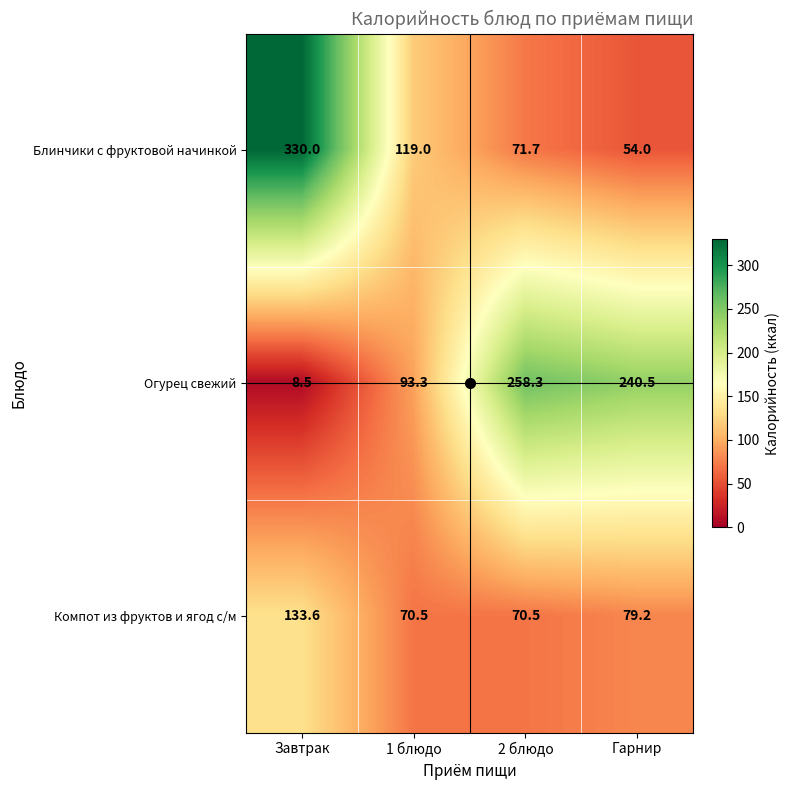

What is the difference between the highest and lowest values at Завтрак?

321.5